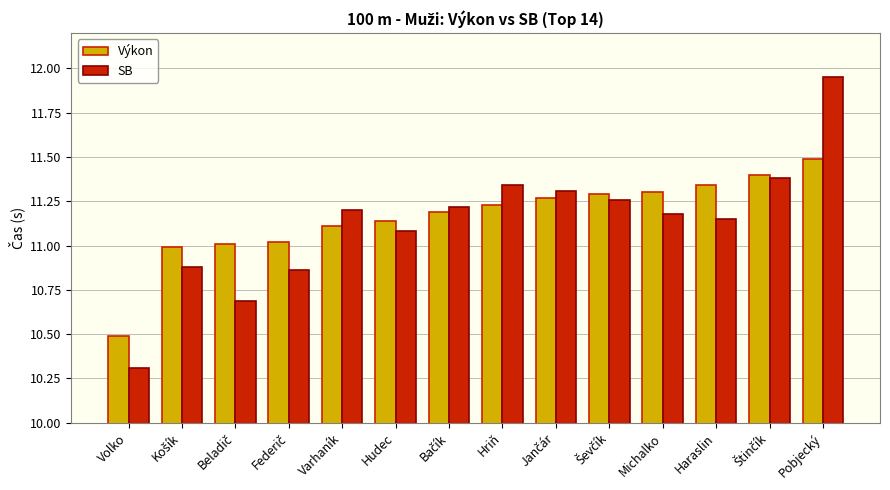

The Výkon series shows 11.1 at Varhaník. True or false?

True